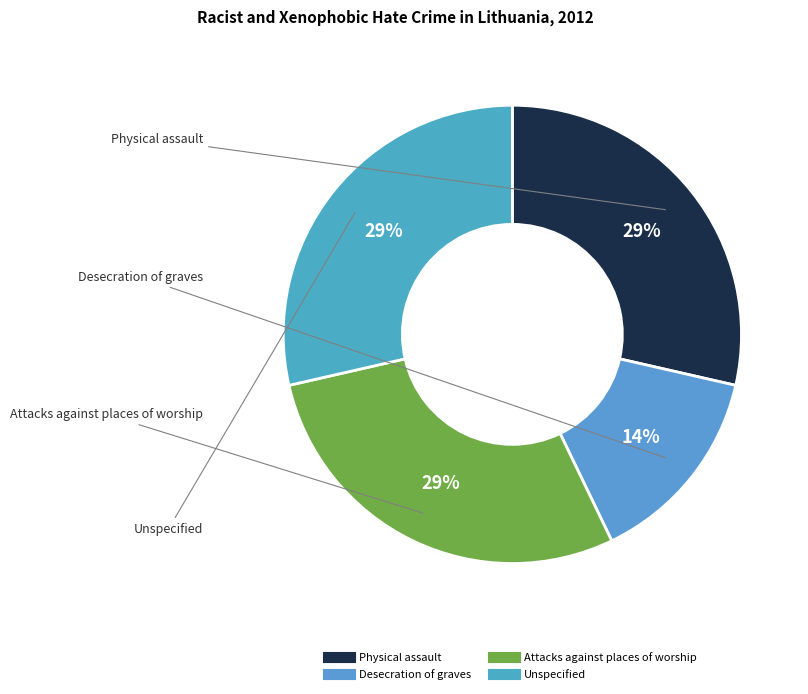

What percentage is the Physical assault slice, to the nearest percent?

29%